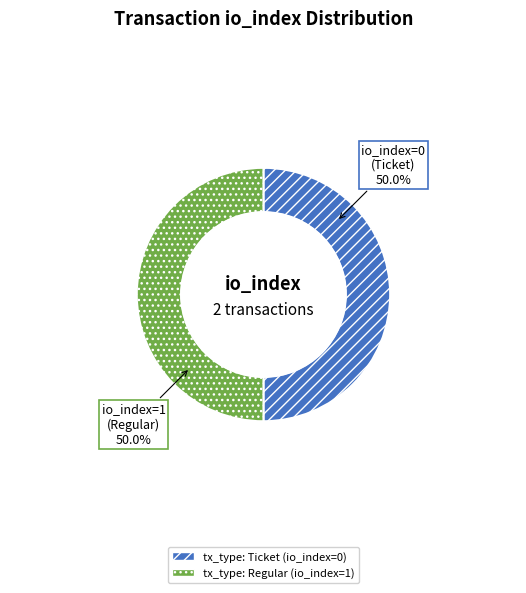

What percentage do tx_type: Regular (io_index=1) and tx_type: Ticket (io_index=0) together represent?

100.0%